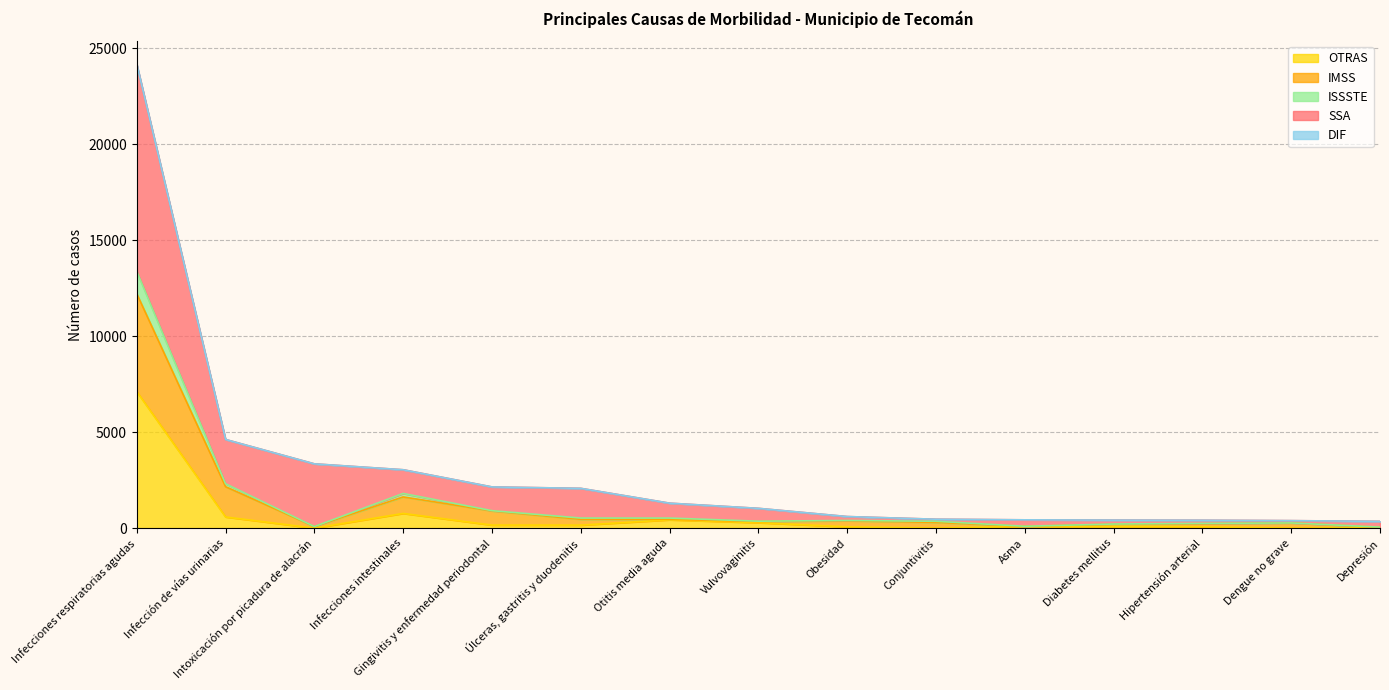

At how many categories does at least one series exceed 19780?

1